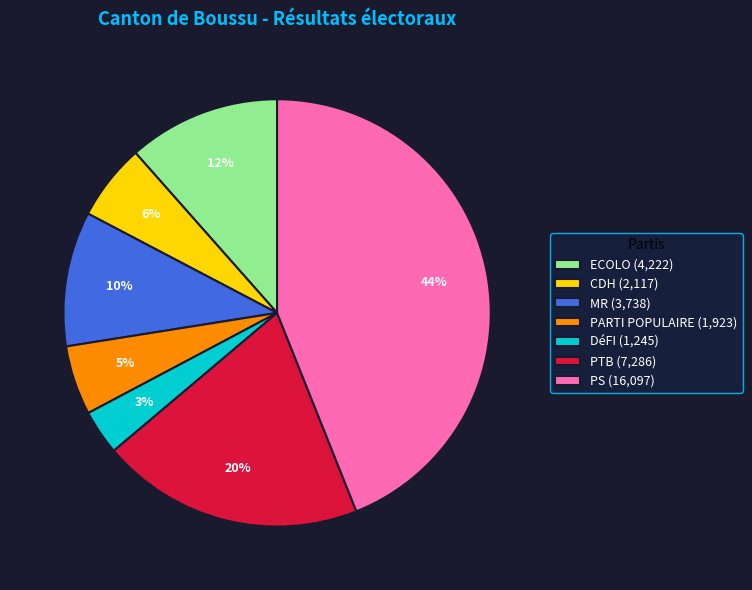

Rank the categories by value from lowest to highest.

DéFI, PARTI POPULAIRE, CDH, MR, ECOLO, PTB, PS